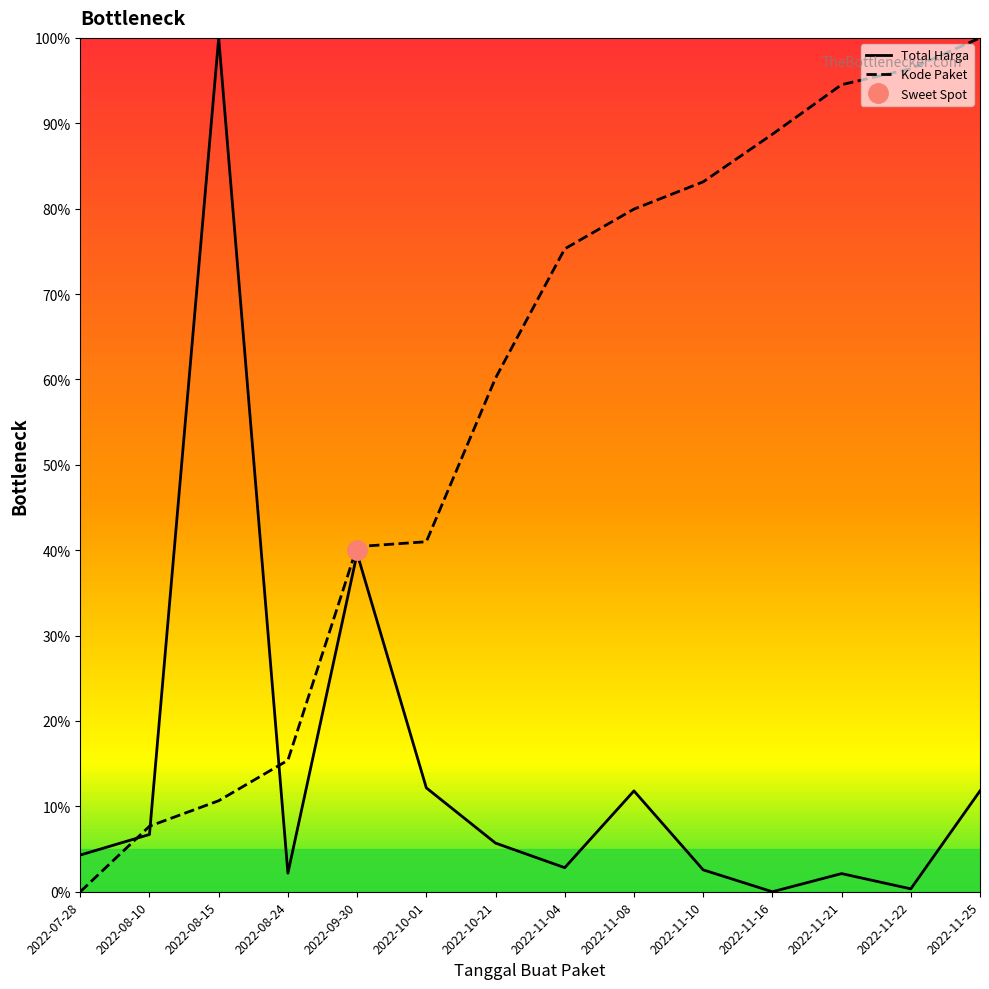

At which category is the sum across all series the highest?

2022-11-25